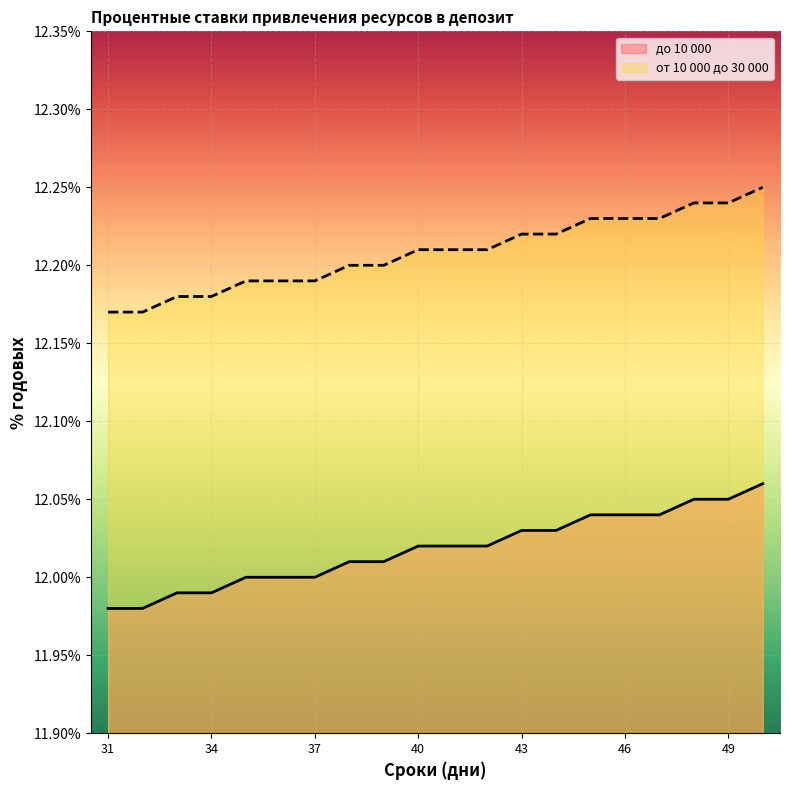

What is the difference between the second highest and minimum values in the от 10 000 до 30 000 series?

0.1